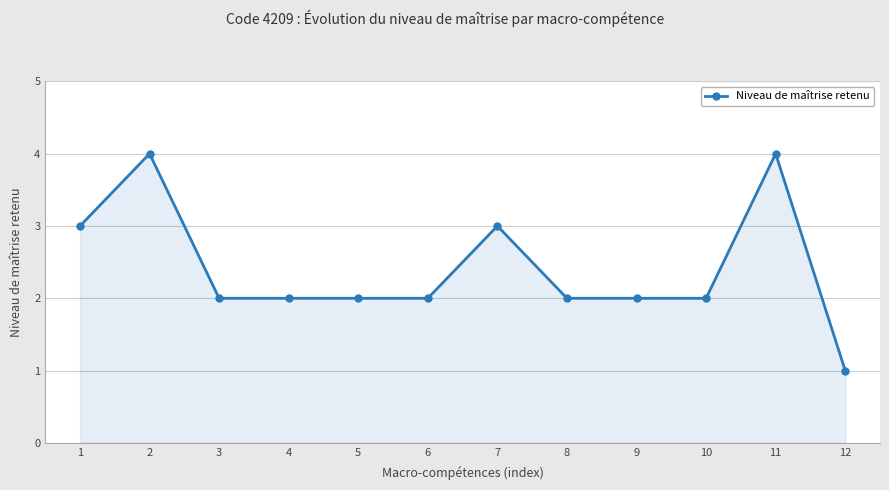

The chart shows a value of 1 at 12. True or false?

True